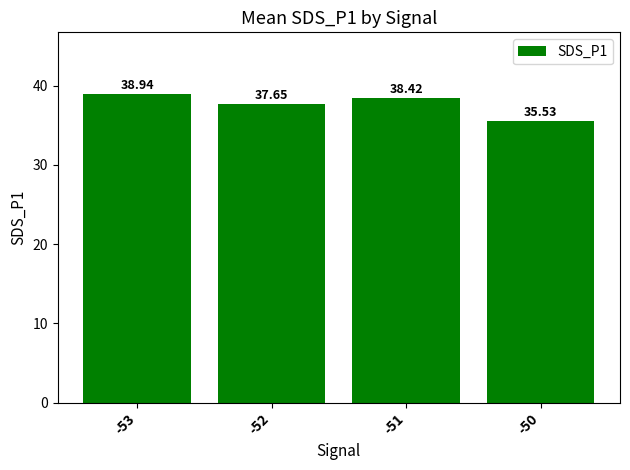

The chart shows a value of 16.6 at -51. True or false?

False